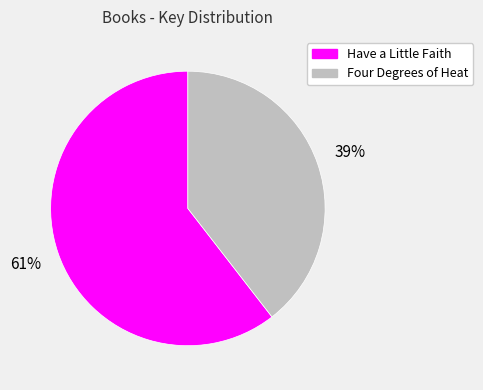

What is the largest slice in the pie chart?

Have a Little Faith